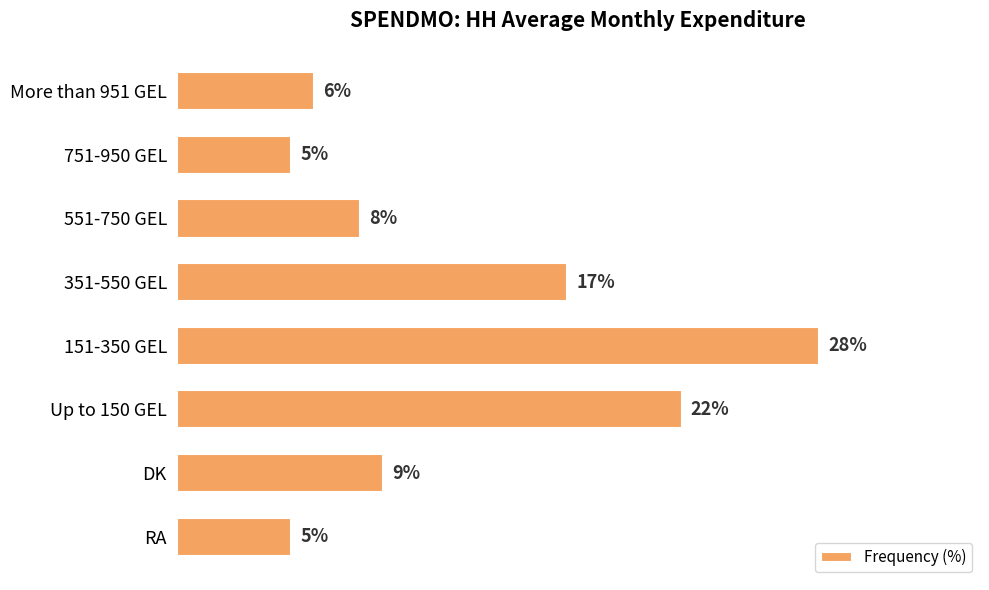

What is the label of the 7th bar from the top?

DK